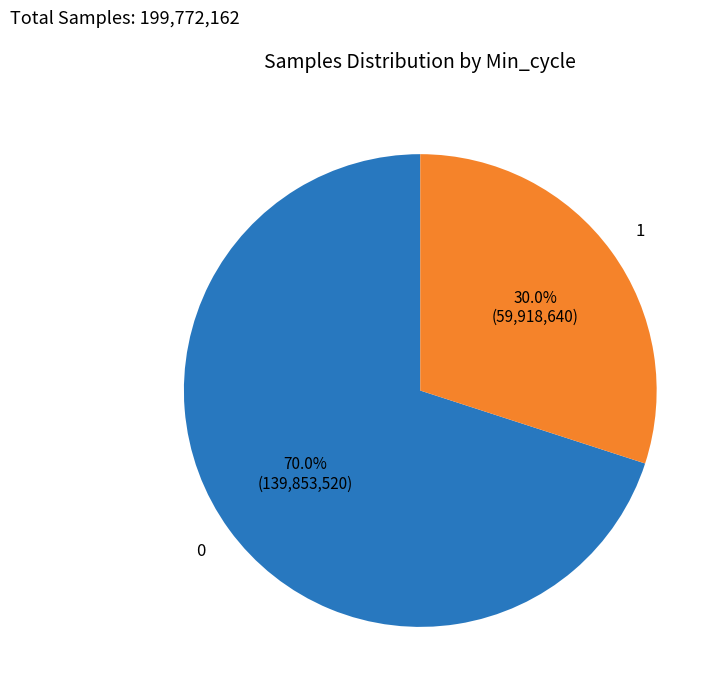

Is there any slice that represents more than half of the pie?

Yes